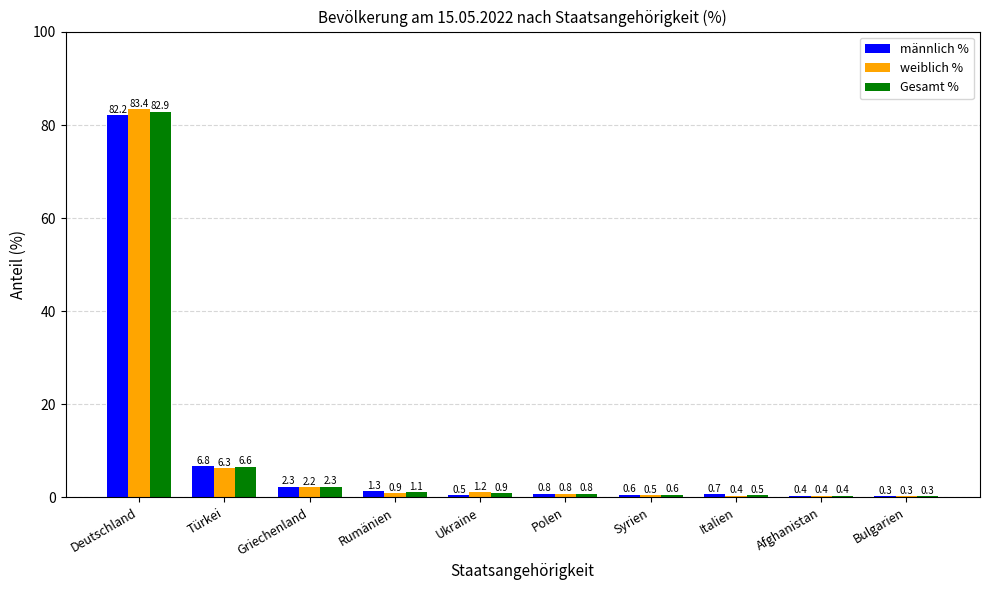

Which series changed the most between Rumänien and Syrien?

männlich %